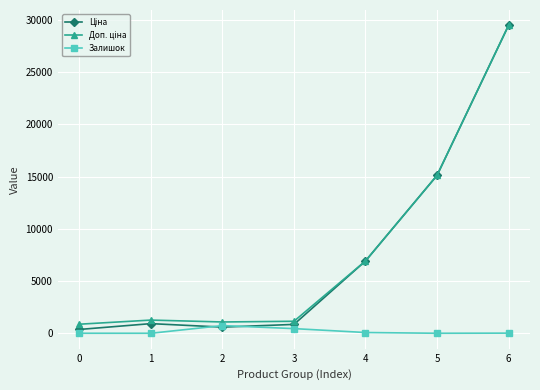

What is the difference between the maximum and minimum values in the Залишок series?

735.0